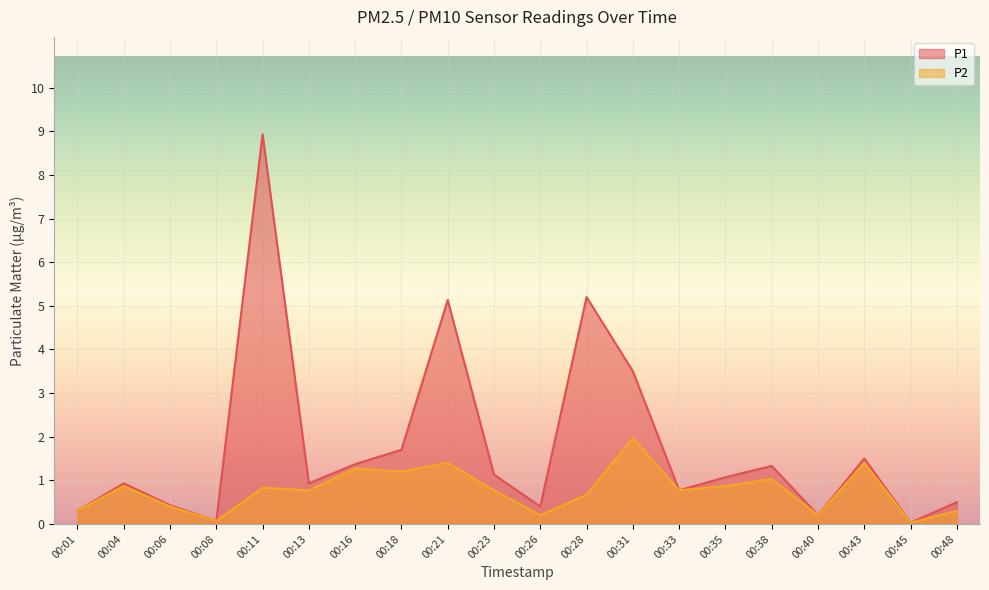

Reading left to right, what are all the values shown in this chart?

P1: 00:01=0.3	00:04=0.9	00:06=0.4	00:08=0.1	00:11=8.9	00:13=0.9	00:16=1.4	00:18=1.7	00:21=5.1	00:23=1.1	00:26=0.4	00:28=5.2	00:31=3.5	00:33=0.8	00:35=1.1	00:38=1.3	00:40=0.2	00:43=1.5	00:45=0.0	00:48=0.5
P2: 00:01=0.3	00:04=0.9	00:06=0.4	00:08=0.1	00:11=0.8	00:13=0.8	00:16=1.3	00:18=1.2	00:21=1.4	00:23=0.8	00:26=0.2	00:28=0.7	00:31=2.0	00:33=0.8	00:35=0.9	00:38=1.0	00:40=0.2	00:43=1.4	00:45=0.0	00:48=0.3